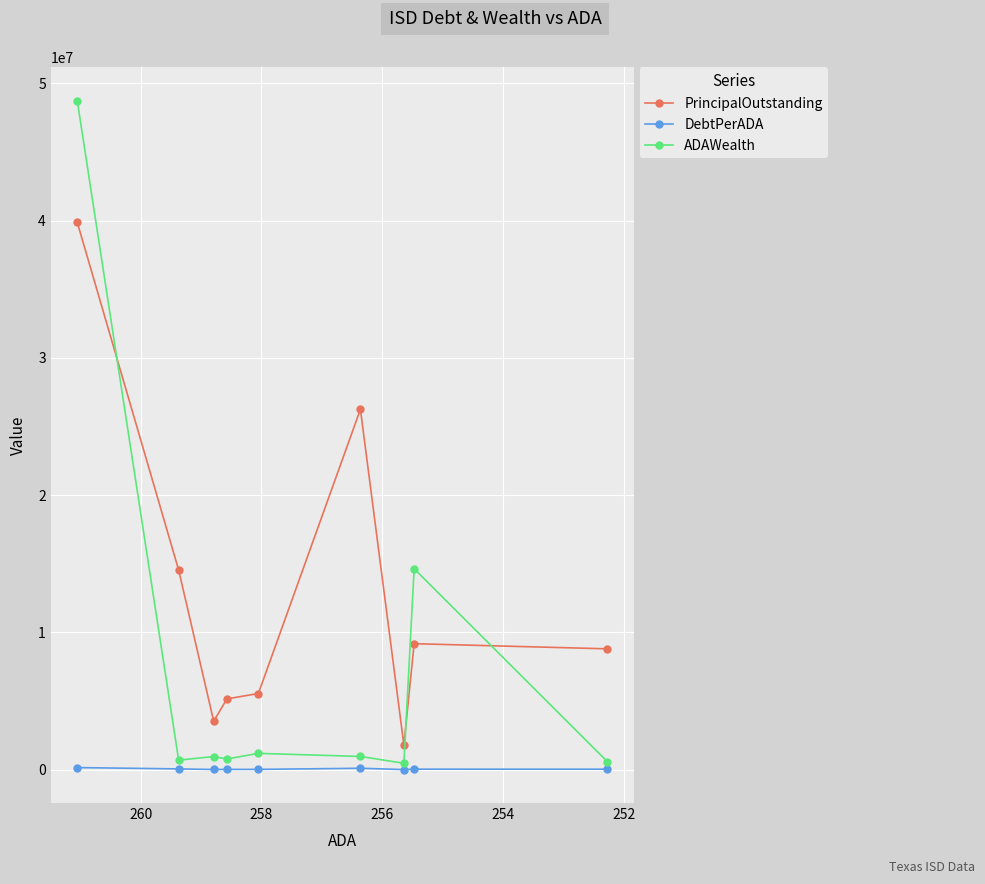

True or false: ADAWealth has more than 0 interior local peaks.

True